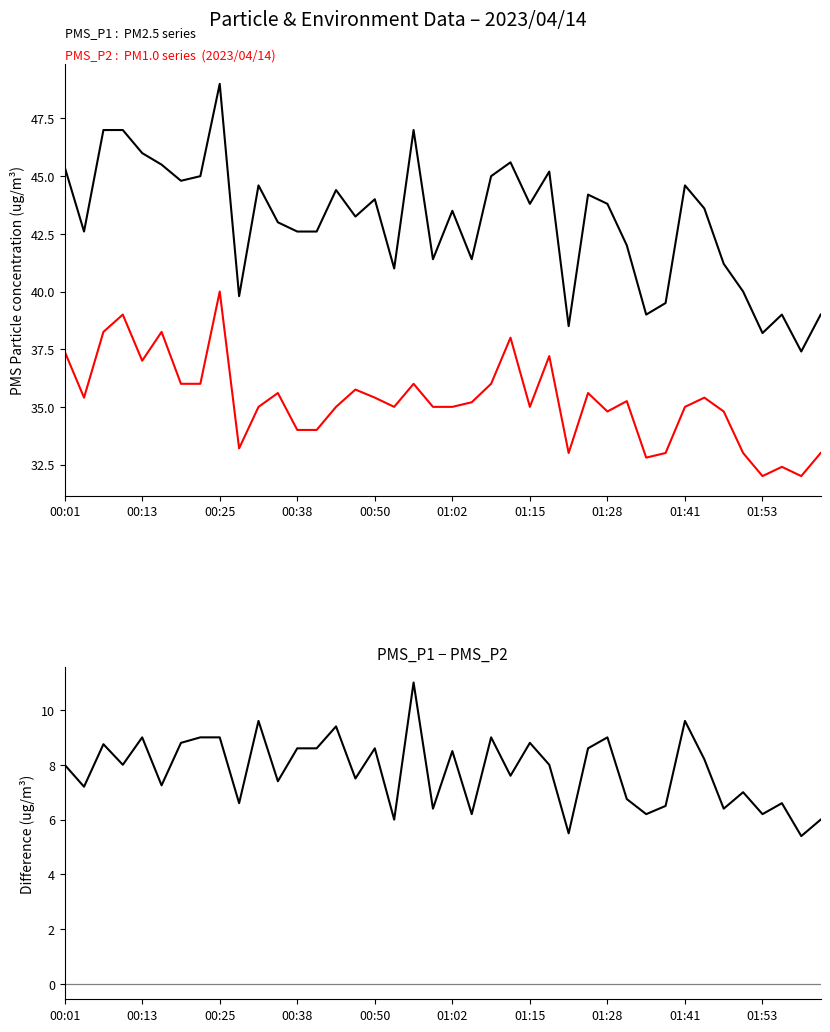

What is the sum of all PMS_P2 values?

1409.7